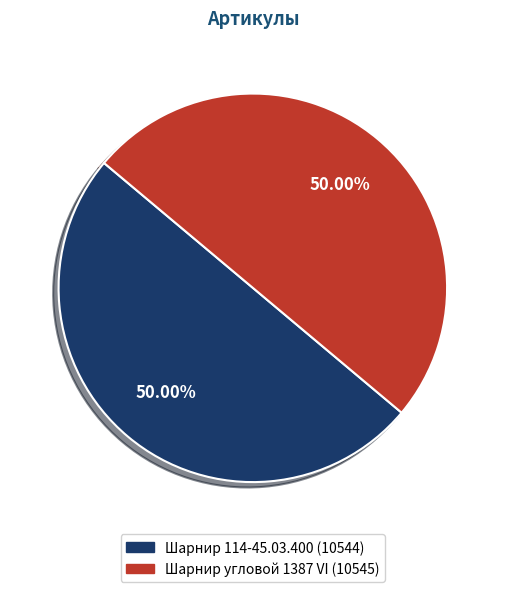

How much of the chart is everything except Шарнир угловой 1387 VI?

50.0%